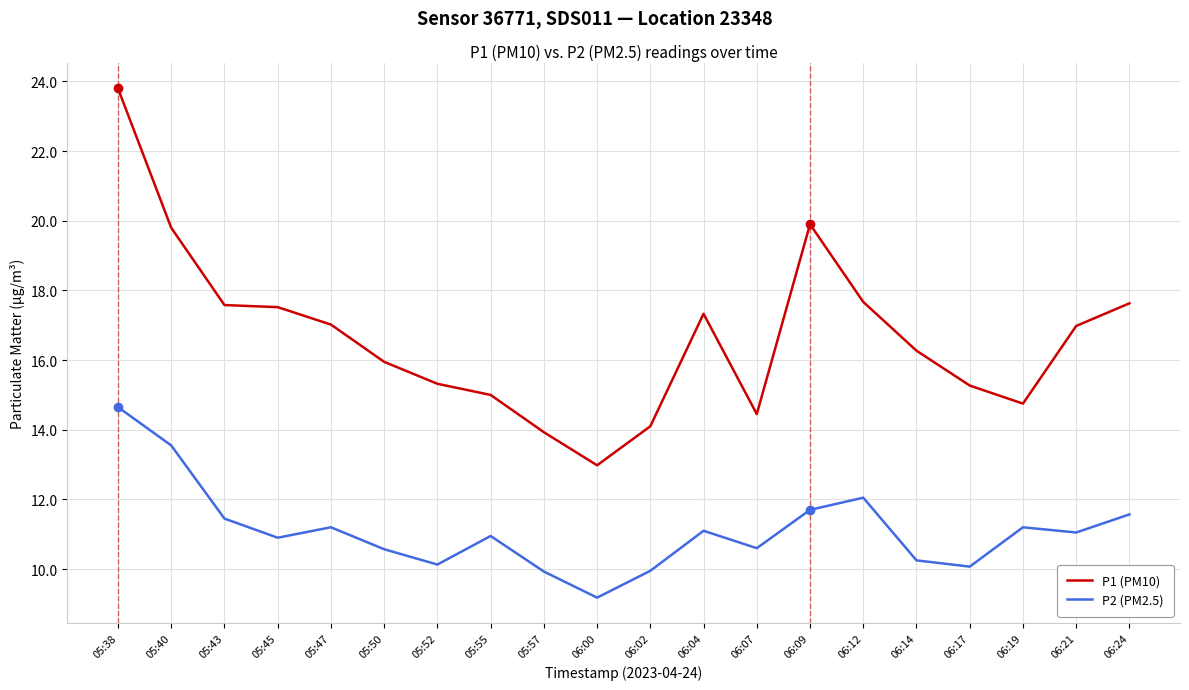

Rank the series by their average value, from lowest to highest.

P2 (PM2.5), P1 (PM10)